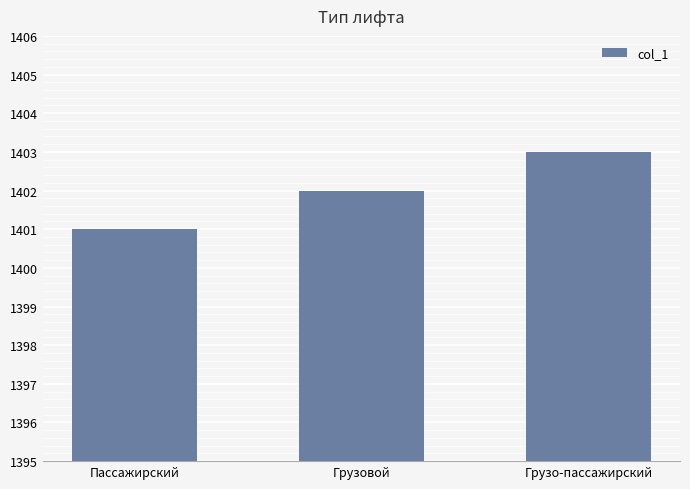

Does the chart contain stacked bars?

No